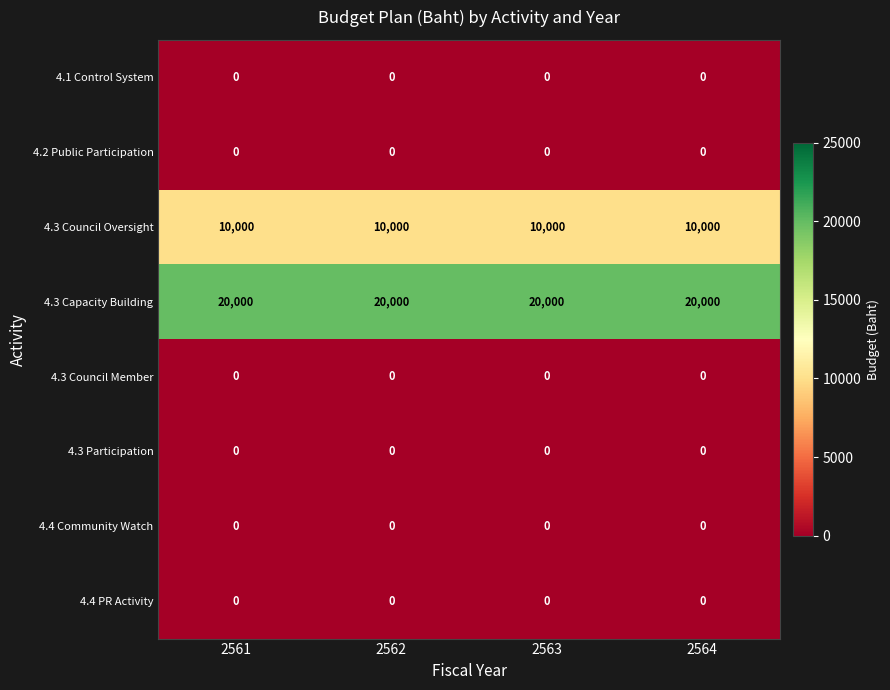

True or false: 4.3 Council Member has a value of 0 at 2561.

True